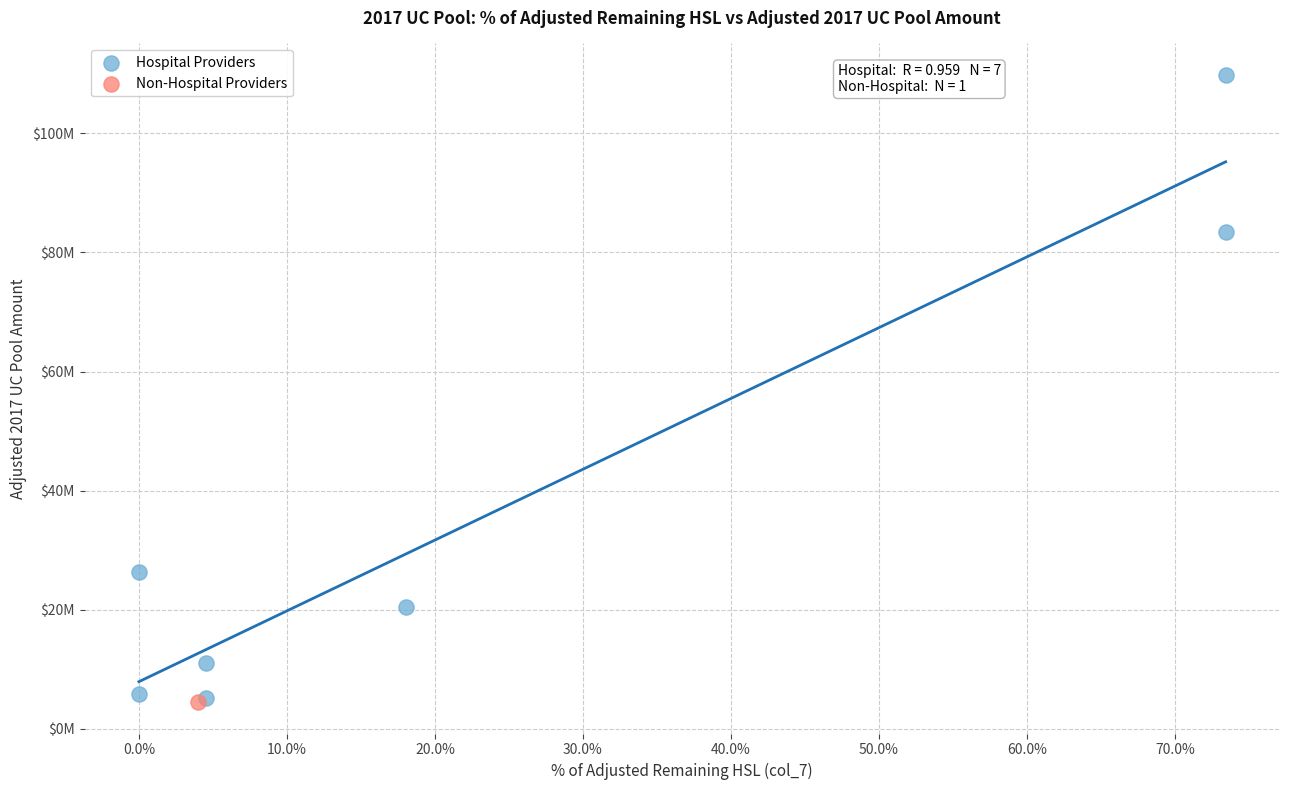

What are all the series names shown in the legend?

Hospital Providers, Non-Hospital Providers